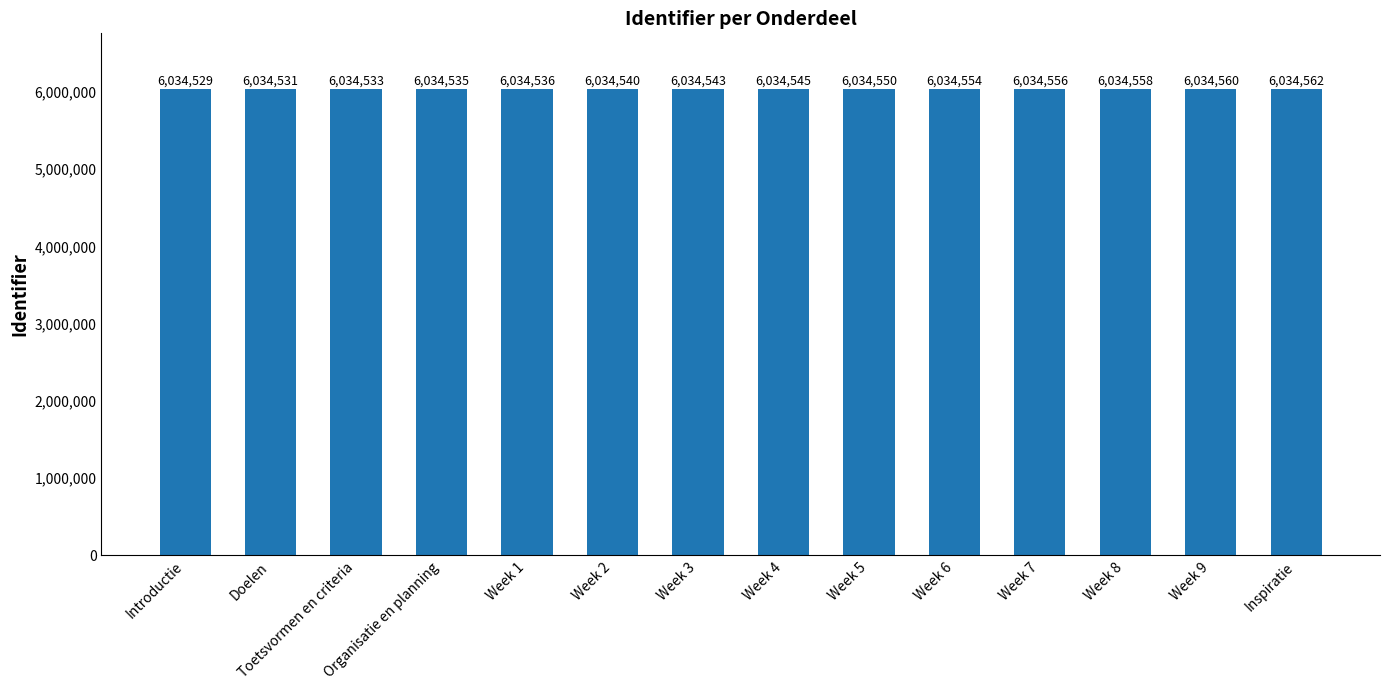

Count the number of data series in this chart.

1